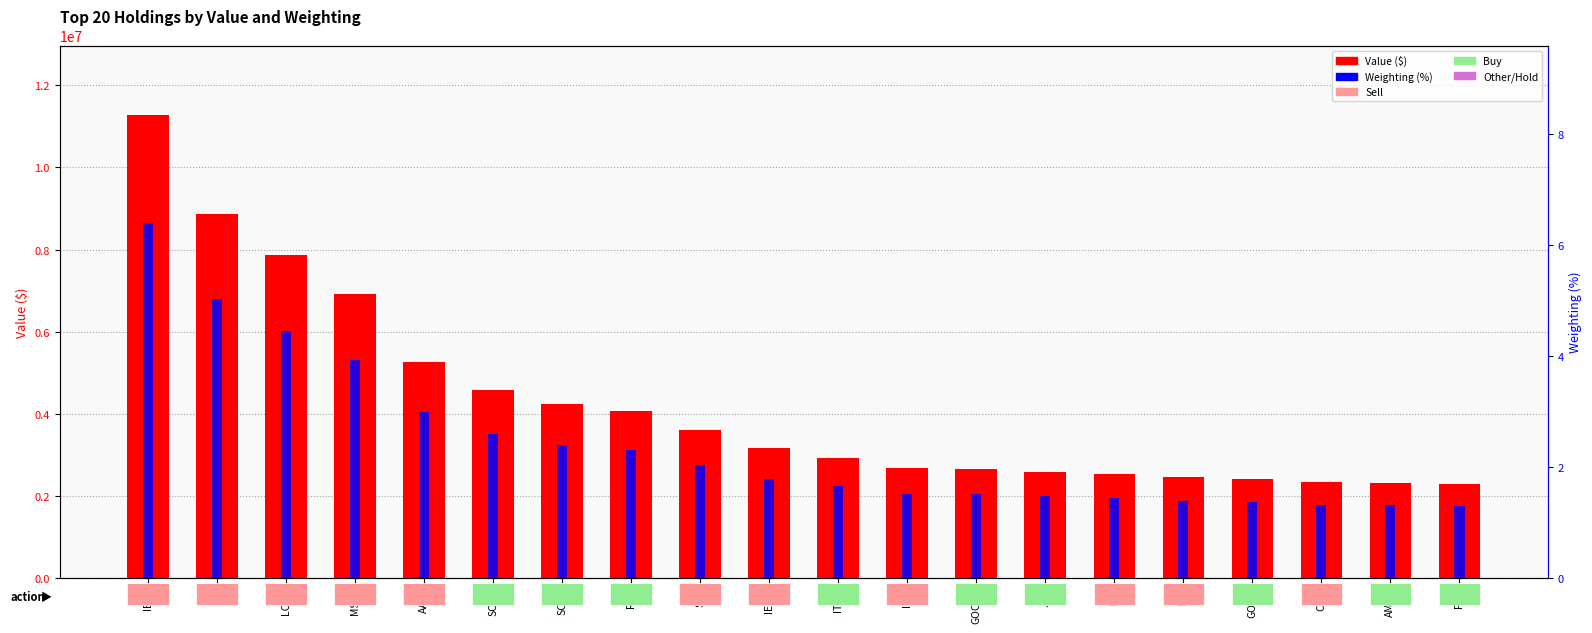

How many data points in Value ($) are above 3154000?

9